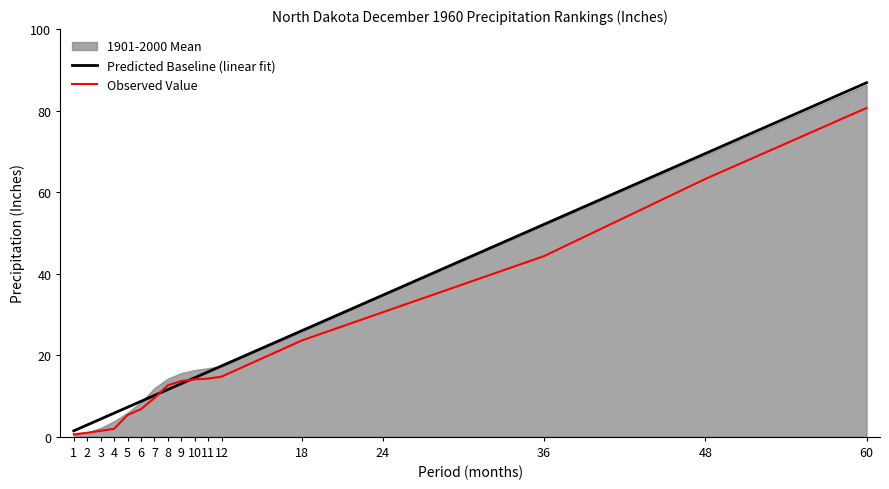

True or false: Observed Value has a value of 2.0 at 7.

False